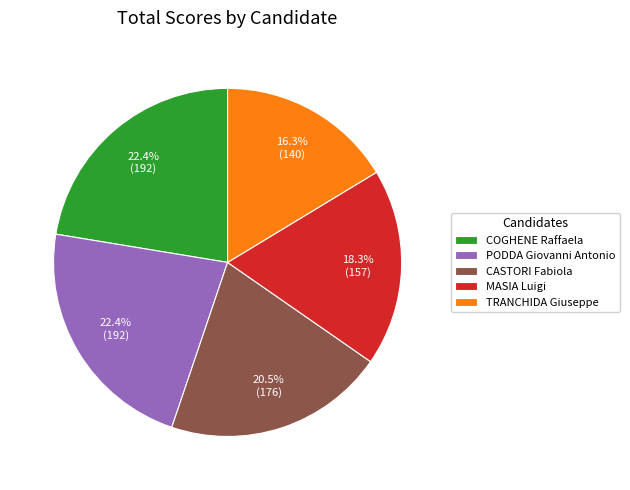

To the nearest percent, what portion does MASIA Luigi represent?

18%